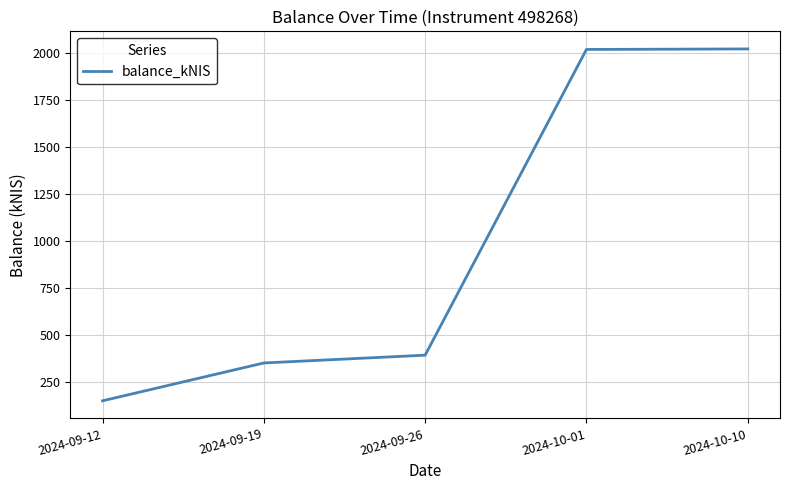

At which label is the value closest to 1085?

2024-09-26